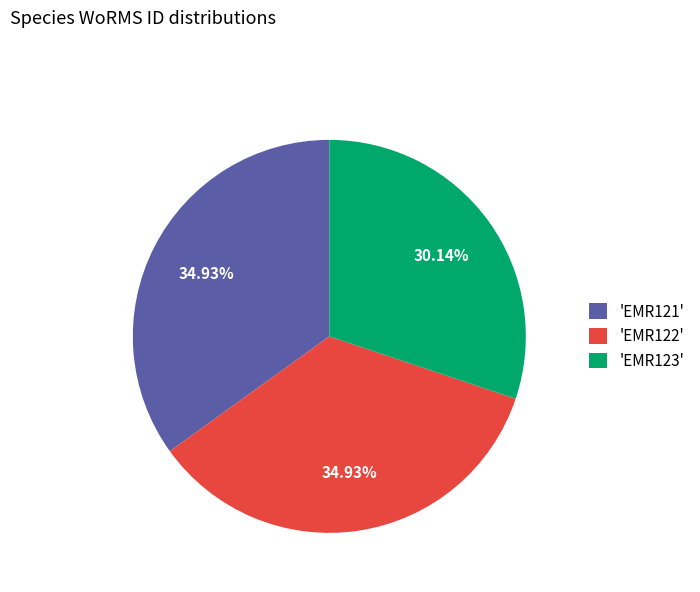

How many slices are in this pie chart?

3